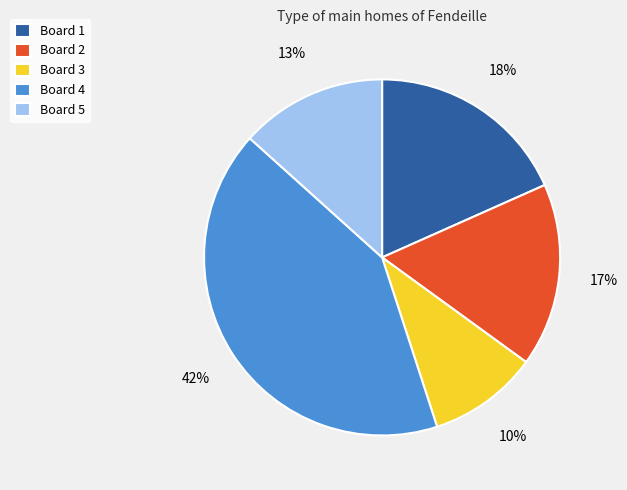

Is there a majority slice in this chart?

No